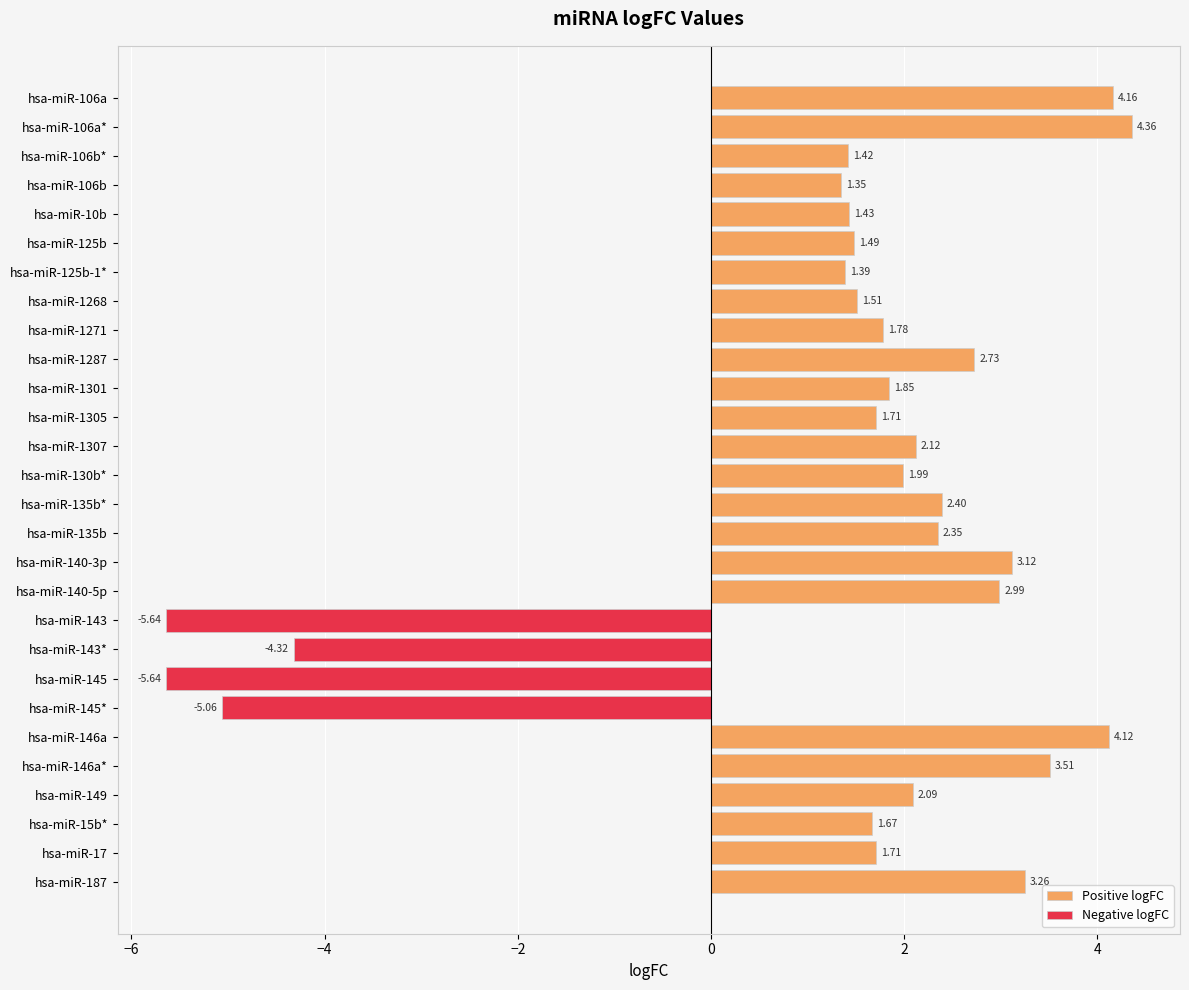

Reading left to right, list all the values displayed in this chart.

4.2	4.4	1.4	1.4	1.4	1.5	1.4	1.5	1.8	2.7	1.8	1.7	2.1	2.0	2.4	2.3	3.1	3.0	-5.6	-4.3	-5.6	-5.1	4.1	3.5	2.1	1.7	1.7	3.3